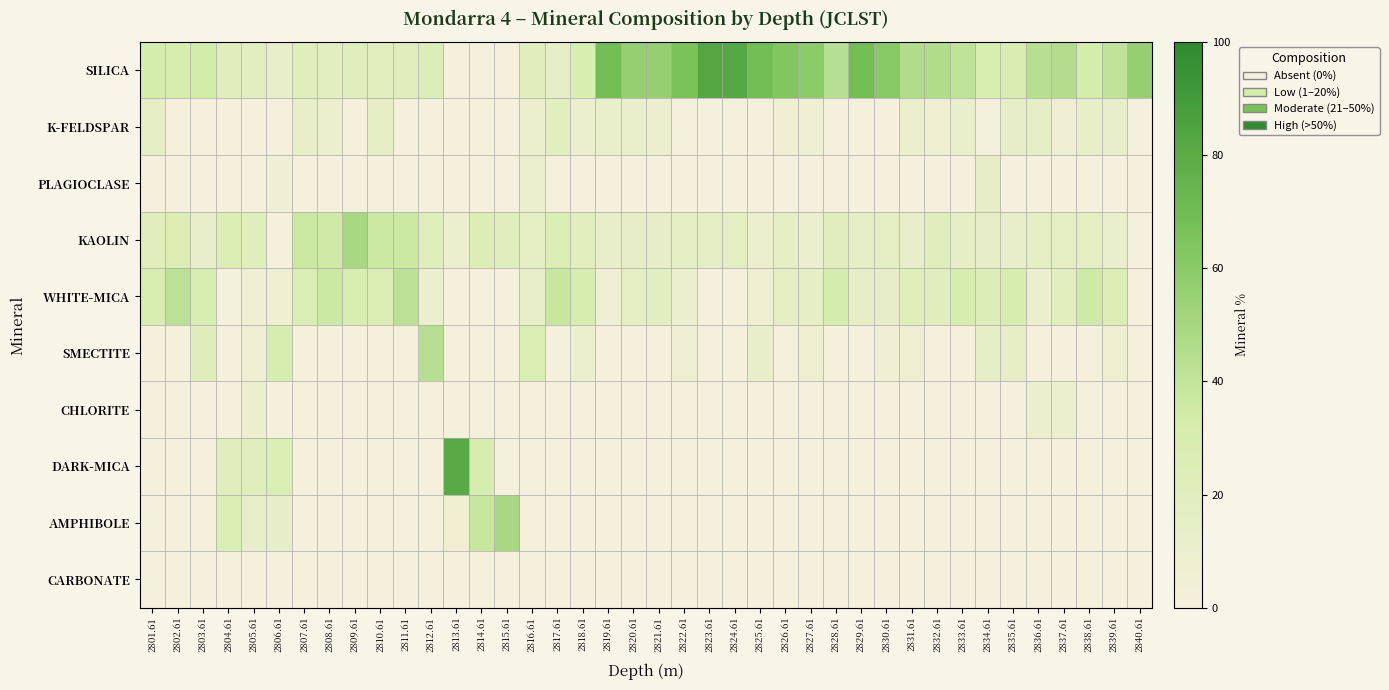

Reading right to left, extract all data points from this chart.

SILICA: 2840.61=56	2839.61=41	2838.61=33	2837.61=45	2836.61=44	2835.61=28	2834.61=29	2833.61=41	2832.61=46	2831.61=46	2830.61=61	2829.61=69	2828.61=44	2827.61=59	2826.61=63	2825.61=69	2824.61=82	2823.61=83	2822.61=66	2821.61=56	2820.61=56	2819.61=69	2818.61=29	2817.61=16	2816.61=22	2815.61=0	2814.61=0	2813.61=0	2812.61=24	2811.61=21	2810.61=20	2809.61=21	2808.61=18	2807.61=22	2806.61=13	2805.61=18	2804.61=22	2803.61=34	2802.61=31	2801.61=33
K-FELDSPAR: 2840.61=0	2839.61=12	2838.61=13	2837.61=7	2836.61=16	2835.61=14	2834.61=0	2833.61=11	2832.61=8	2831.61=10	2830.61=0	2829.61=0	2828.61=0	2827.61=6	2826.61=5	2825.61=0	2824.61=0	2823.61=0	2822.61=0	2821.61=10	2820.61=11	2819.61=11	2818.61=9	2817.61=19	2816.61=9	2815.61=0	2814.61=0	2813.61=0	2812.61=0	2811.61=0	2810.61=15	2809.61=0	2808.61=9	2807.61=13	2806.61=0	2805.61=0	2804.61=0	2803.61=0	2802.61=0	2801.61=15
PLAGIOCLASE: 2840.61=0	2839.61=0	2838.61=0	2837.61=0	2836.61=0	2835.61=0	2834.61=14	2833.61=0	2832.61=0	2831.61=0	2830.61=0	2829.61=0	2828.61=0	2827.61=0	2826.61=0	2825.61=0	2824.61=0	2823.61=0	2822.61=0	2821.61=0	2820.61=0	2819.61=0	2818.61=0	2817.61=0	2816.61=9	2815.61=0	2814.61=0	2813.61=0	2812.61=0	2811.61=0	2810.61=0	2809.61=0	2808.61=0	2807.61=0	2806.61=6	2805.61=0	2804.61=0	2803.61=0	2802.61=0	2801.61=0
KAOLIN: 2840.61=0	2839.61=11	2838.61=17	2837.61=17	2836.61=17	2835.61=12	2834.61=14	2833.61=15	2832.61=22	2831.61=13	2830.61=17	2829.61=15	2828.61=22	2827.61=9	2826.61=15	2825.61=9	2824.61=17	2823.61=16	2822.61=15	2821.61=14	2820.61=14	2819.61=12	2818.61=20	2817.61=26	2816.61=17	2815.61=21	2814.61=25	2813.61=9	2812.61=21	2811.61=36	2810.61=36	2809.61=49	2808.61=35	2807.61=37	2806.61=0	2805.61=22	2804.61=27	2803.61=12	2802.61=26	2801.61=22
WHITE-MICA: 2840.61=0	2839.61=26	2838.61=35	2837.61=20	2836.61=10	2835.61=30	2834.61=24	2833.61=30	2832.61=22	2831.61=22	2830.61=14	2829.61=14	2828.61=32	2827.61=15	2826.61=15	2825.61=8	2824.61=0	2823.61=0	2822.61=10	2821.61=18	2820.61=17	2819.61=6	2818.61=30	2817.61=38	2816.61=13	2815.61=0	2814.61=0	2813.61=0	2812.61=9	2811.61=42	2810.61=27	2809.61=29	2808.61=36	2807.61=27	2806.61=8	2805.61=6	2804.61=0	2803.61=29	2802.61=42	2801.61=29
SMECTITE: 2840.61=0	2839.61=8	2838.61=0	2837.61=0	2836.61=0	2835.61=14	2834.61=16	2833.61=0	2832.61=0	2831.61=8	2830.61=6	2829.61=0	2828.61=0	2827.61=8	2826.61=0	2825.61=12	2824.61=0	2823.61=0	2822.61=7	2821.61=0	2820.61=0	2819.61=0	2818.61=10	2817.61=0	2816.61=27	2815.61=0	2814.61=0	2813.61=0	2812.61=44	2811.61=0	2810.61=0	2809.61=0	2808.61=0	2807.61=0	2806.61=30	2805.61=7	2804.61=0	2803.61=23	2802.61=0	2801.61=0
CHLORITE: 2840.61=0	2839.61=0	2838.61=0	2837.61=9	2836.61=10	2835.61=0	2834.61=0	2833.61=0	2832.61=0	2831.61=0	2830.61=0	2829.61=0	2828.61=0	2827.61=0	2826.61=0	2825.61=0	2824.61=0	2823.61=0	2822.61=0	2821.61=0	2820.61=0	2819.61=0	2818.61=0	2817.61=0	2816.61=0	2815.61=0	2814.61=0	2813.61=0	2812.61=0	2811.61=0	2810.61=0	2809.61=0	2808.61=0	2807.61=0	2806.61=0	2805.61=10	2804.61=0	2803.61=0	2802.61=0	2801.61=0
DARK-MICA: 2840.61=0	2839.61=0	2838.61=0	2837.61=0	2836.61=0	2835.61=0	2834.61=0	2833.61=0	2832.61=0	2831.61=0	2830.61=0	2829.61=0	2828.61=0	2827.61=0	2826.61=0	2825.61=0	2824.61=0	2823.61=0	2822.61=0	2821.61=0	2820.61=0	2819.61=0	2818.61=0	2817.61=0	2816.61=0	2815.61=0	2814.61=30	2813.61=81	2812.61=0	2811.61=0	2810.61=0	2809.61=0	2808.61=0	2807.61=0	2806.61=27	2805.61=21	2804.61=22	2803.61=0	2802.61=0	2801.61=0
AMPHIBOLE: 2840.61=0	2839.61=0	2838.61=0	2837.61=0	2836.61=0	2835.61=0	2834.61=0	2833.61=0	2832.61=0	2831.61=0	2830.61=0	2829.61=0	2828.61=0	2827.61=0	2826.61=0	2825.61=0	2824.61=0	2823.61=0	2822.61=0	2821.61=0	2820.61=0	2819.61=0	2818.61=0	2817.61=0	2816.61=0	2815.61=49	2814.61=38	2813.61=8	2812.61=0	2811.61=0	2810.61=0	2809.61=0	2808.61=0	2807.61=0	2806.61=14	2805.61=12	2804.61=27	2803.61=0	2802.61=0	2801.61=0
CARBONATE: 2840.61=0	2839.61=0	2838.61=0	2837.61=0	2836.61=0	2835.61=0	2834.61=0	2833.61=0	2832.61=0	2831.61=0	2830.61=0	2829.61=0	2828.61=0	2827.61=0	2826.61=0	2825.61=0	2824.61=0	2823.61=0	2822.61=0	2821.61=0	2820.61=0	2819.61=0	2818.61=0	2817.61=0	2816.61=0	2815.61=0	2814.61=0	2813.61=0	2812.61=0	2811.61=0	2810.61=0	2809.61=0	2808.61=0	2807.61=0	2806.61=0	2805.61=0	2804.61=0	2803.61=0	2802.61=0	2801.61=0